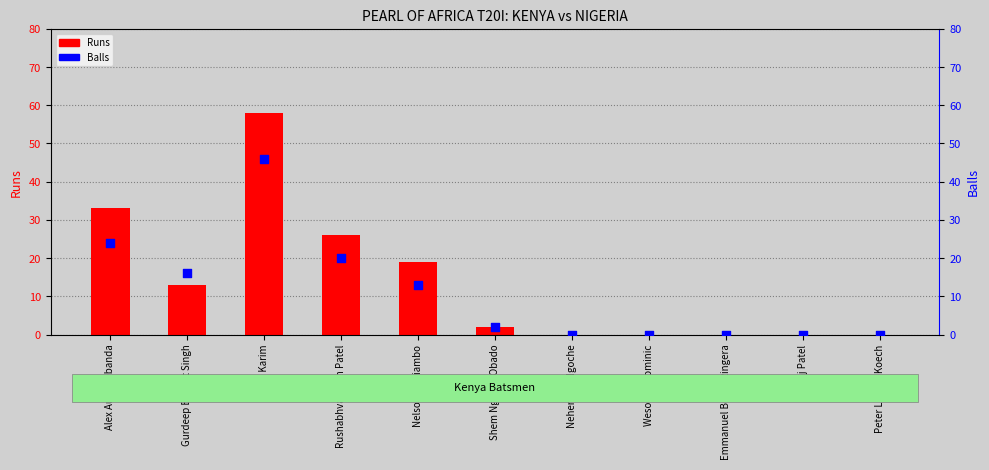

What are all the series names shown in the legend?

Runs, Balls